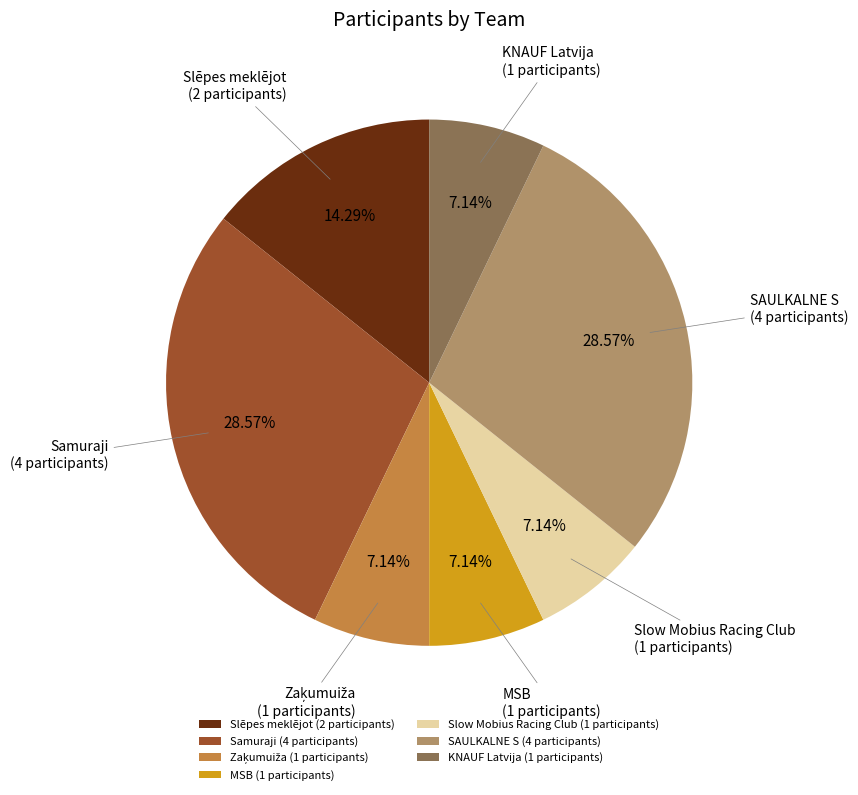

Is there any slice that represents more than half of the pie?

No